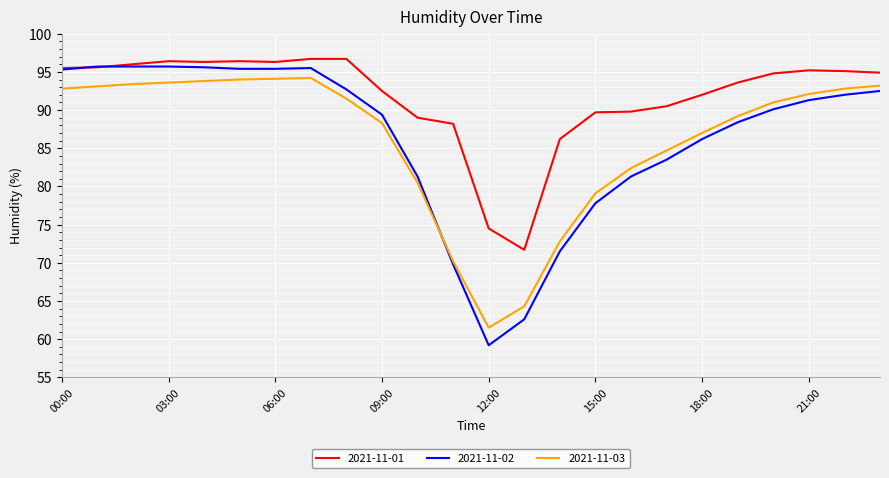

Which series has the largest total across all categories?

2021-11-01